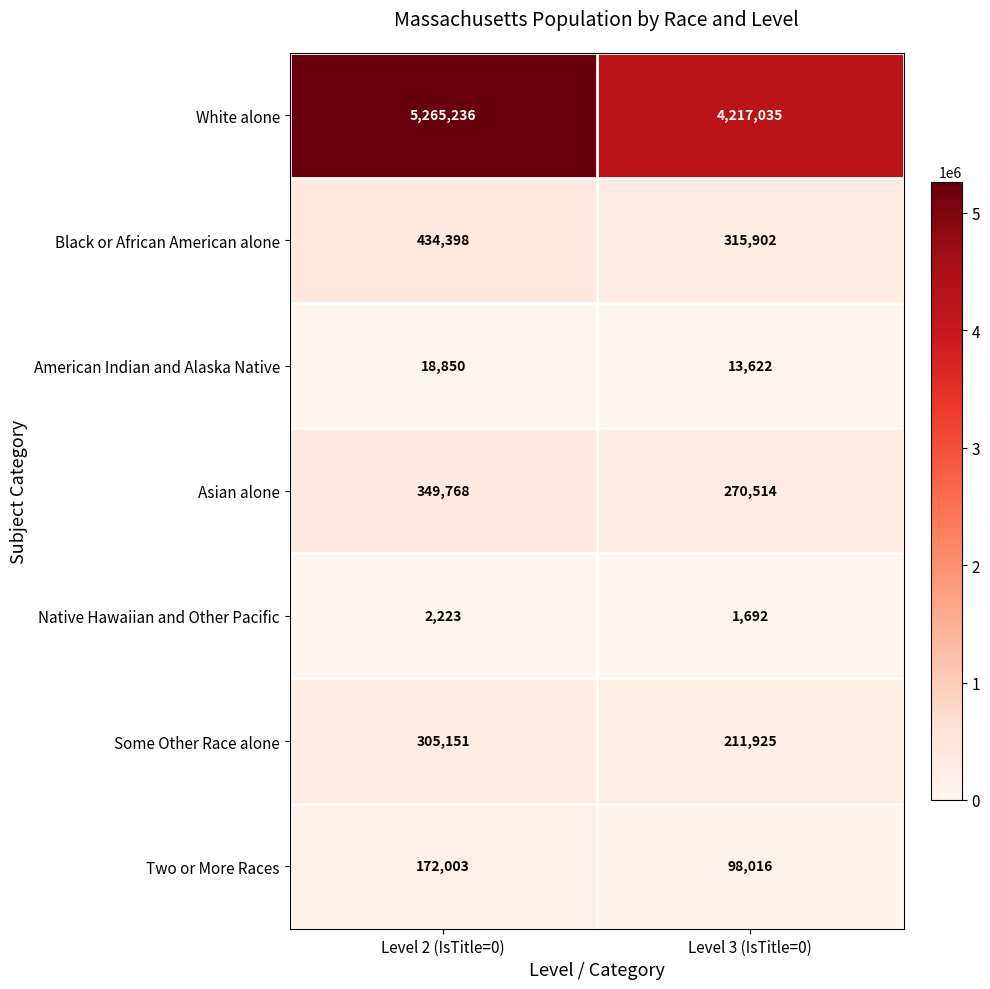

What is the spread (max minus min) of values at Level 3 (IsTitle=0)?

4215343